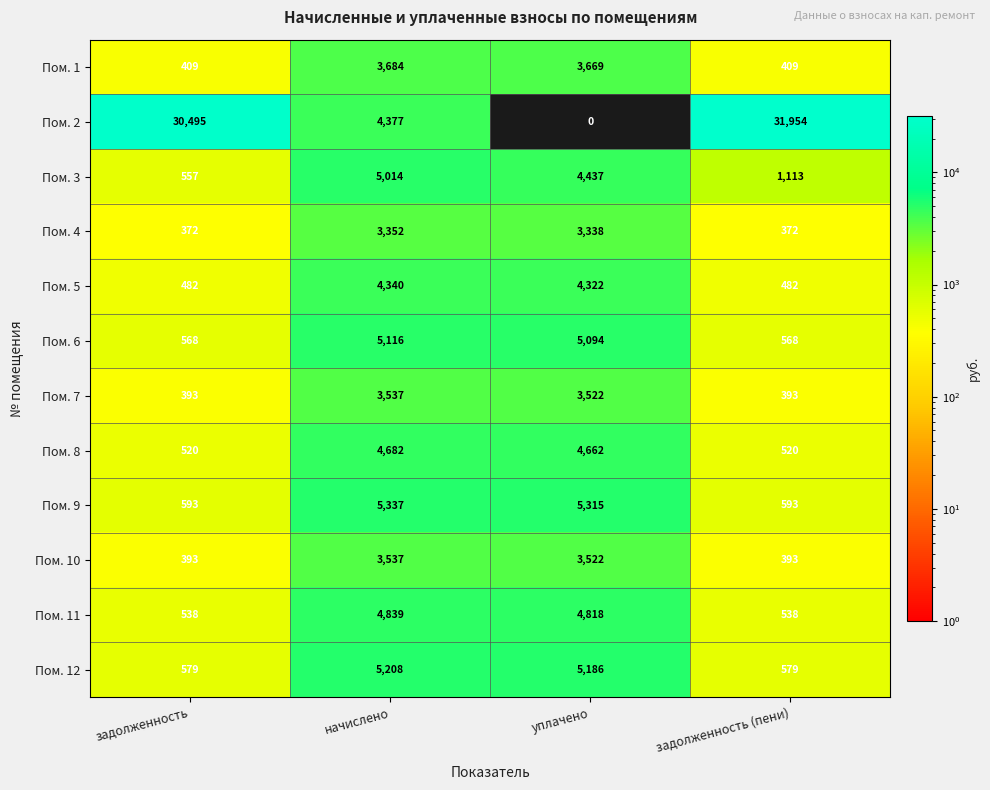

At which category does the chart reach its minimum across all series?

уплачено